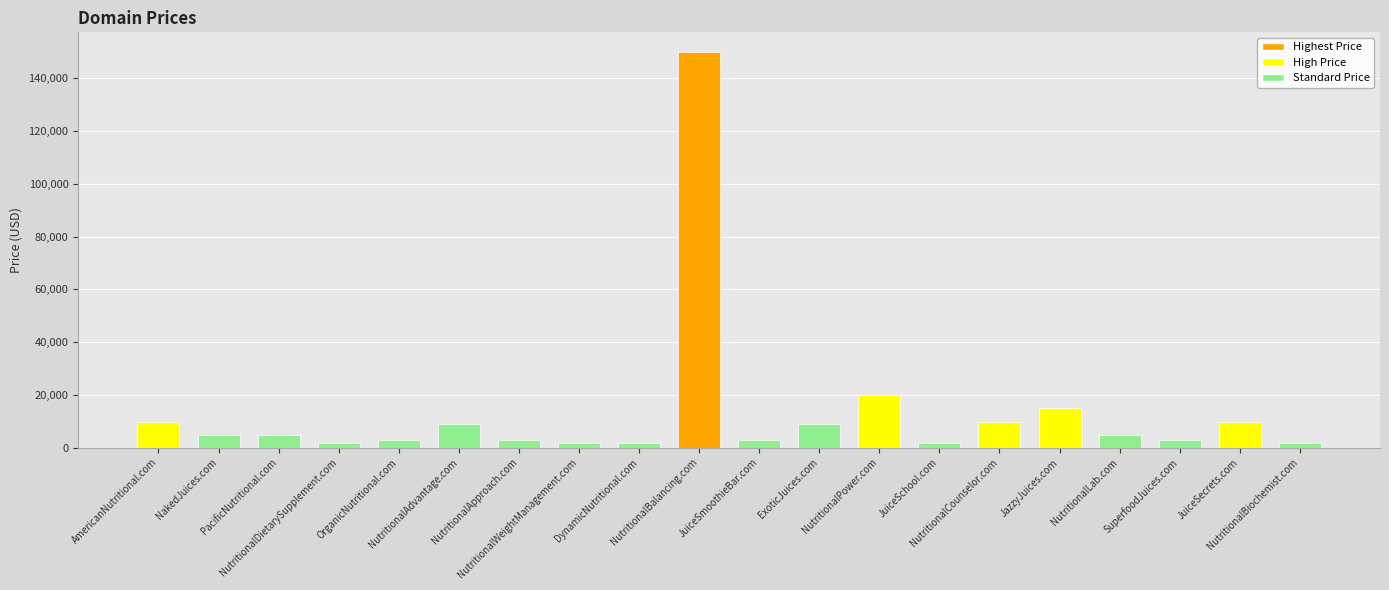

How many bars are there in total?

20